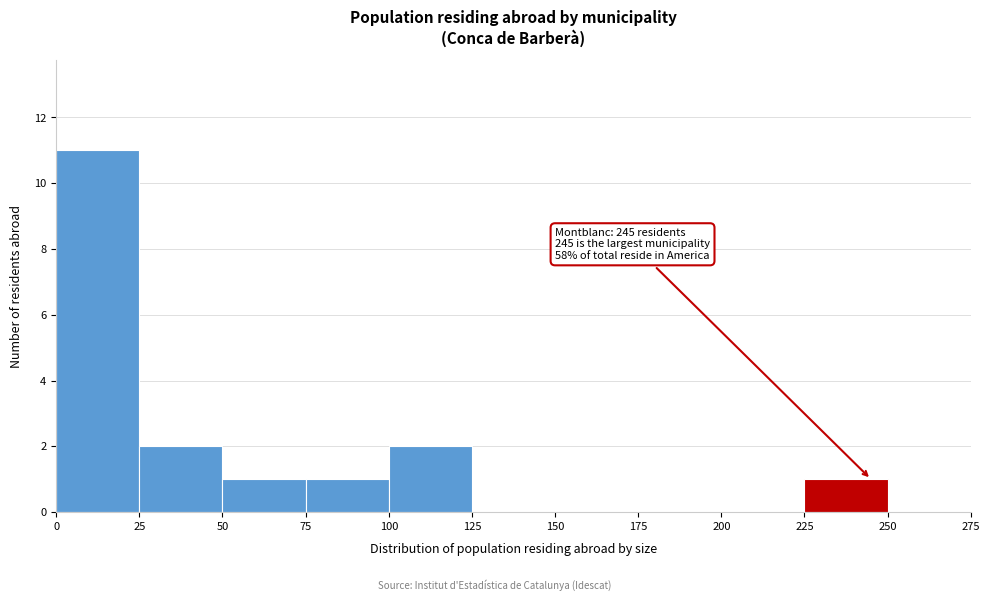

Which range on the x-axis has the tallest bar?

0 to 25